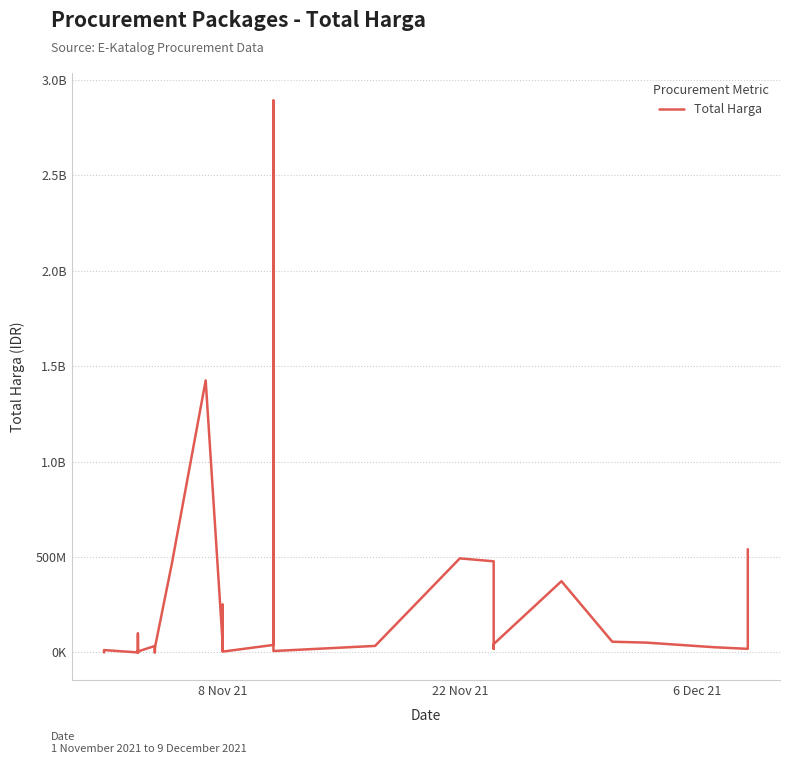

What is the greatest value displayed?

2892122000